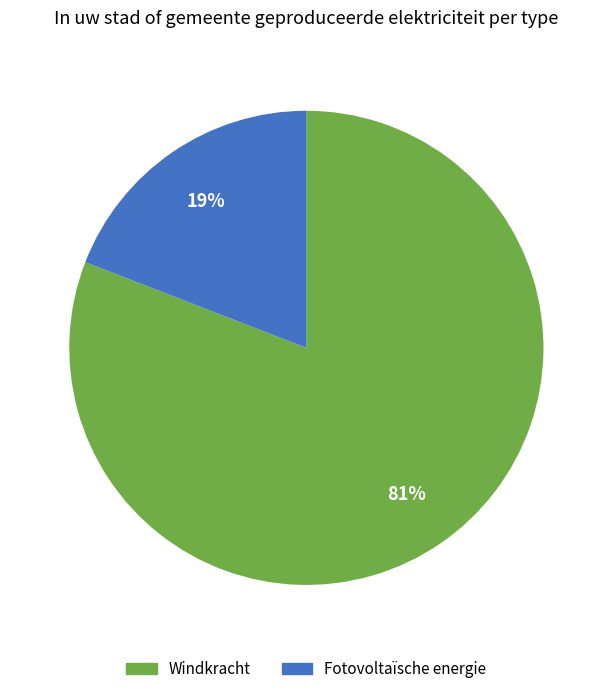

To the nearest percent, what is the difference between the largest and smallest slice percentages?

62%